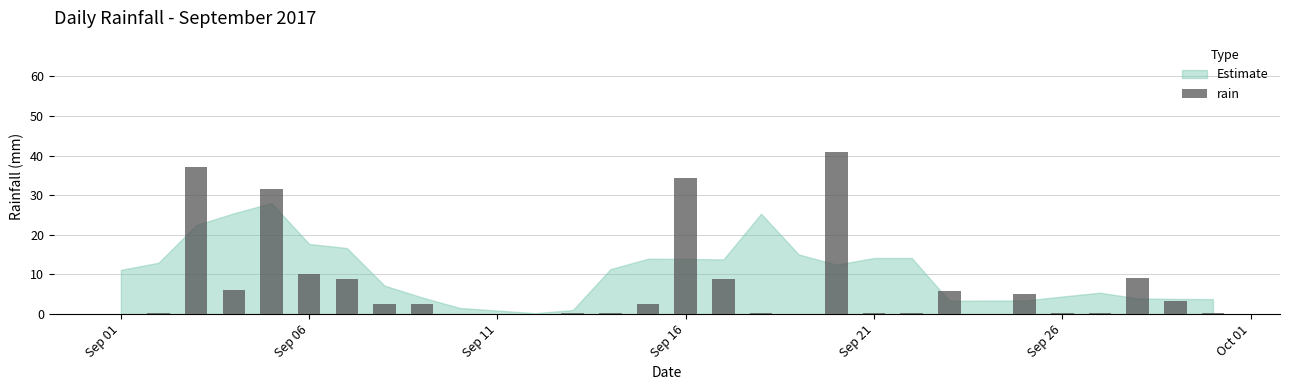

What is the maximum value shown in the chart?

41.0